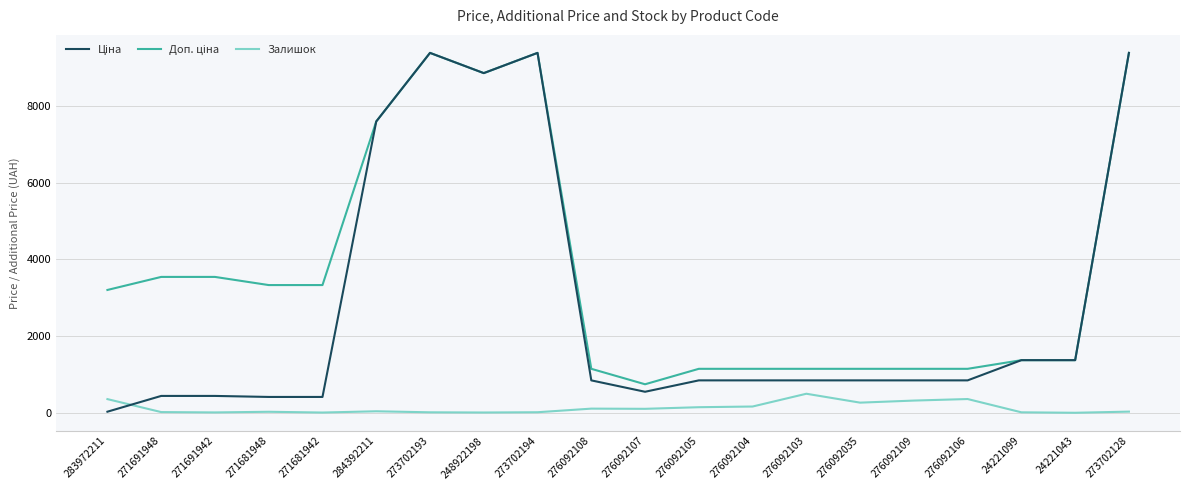

Does the chart display data point markers on the line(s)?

No